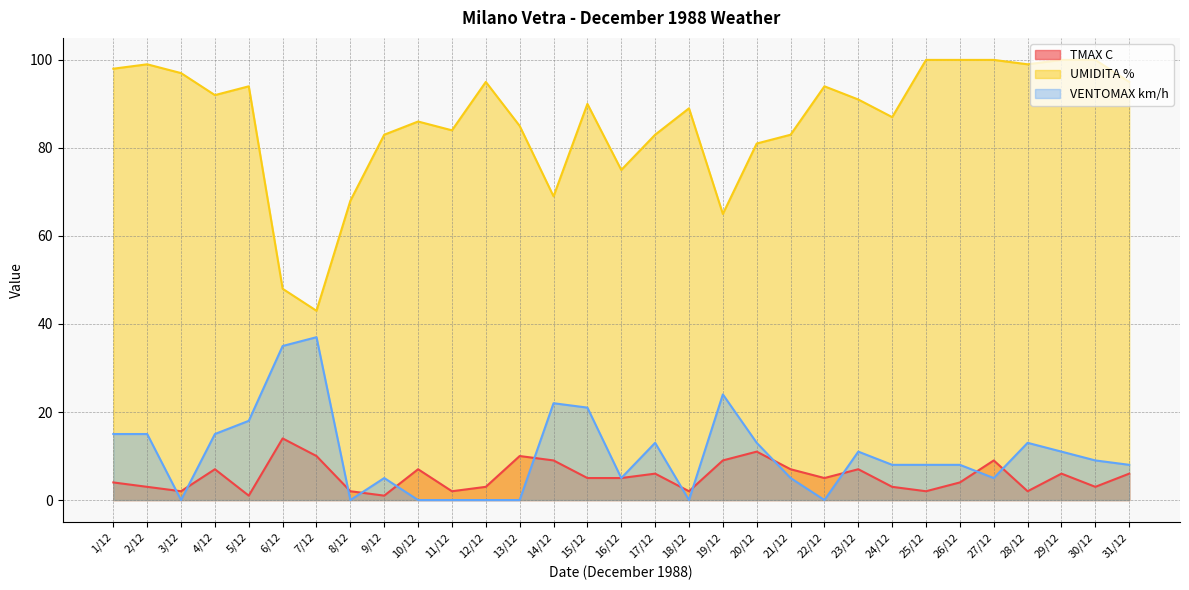

At how many categories does at least one series exceed 7?

31